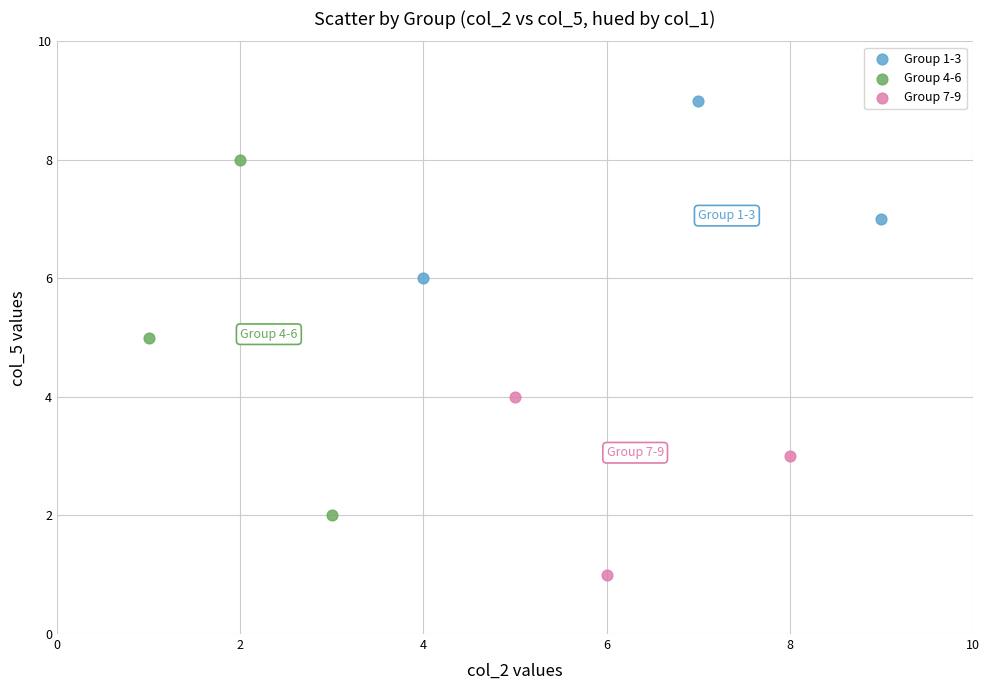

Which series reaches the maximum Y coordinate?

Group 1-3